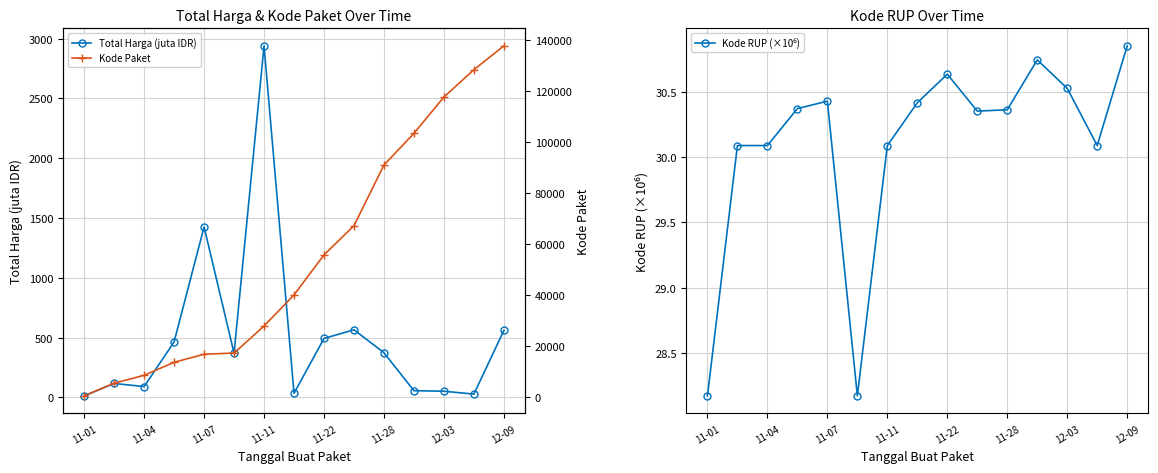

True or false: Total Harga (juta IDR) has more than 2 points higher than both neighbors.

True